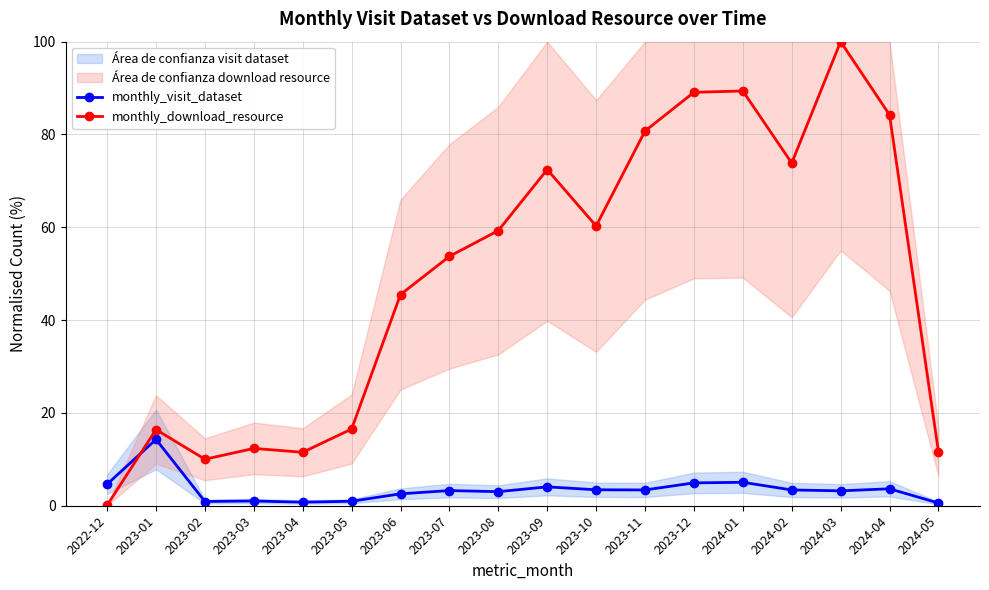

Reading left to right, list all the values displayed in this chart.

monthly_visit_dataset: 2022-12=4.6	2023-01=14.3	2023-02=0.9	2023-03=1.0	2023-04=0.8	2023-05=1.0	2023-06=2.6	2023-07=3.3	2023-08=3.0	2023-09=4.1	2023-10=3.4	2023-11=3.4	2023-12=4.9	2024-01=5.0	2024-02=3.4	2024-03=3.2	2024-04=3.7	2024-05=0.6
monthly_download_resource: 2022-12=0.1	2023-01=16.4	2023-02=10.0	2023-03=12.4	2023-04=11.5	2023-05=16.5	2023-06=45.5	2023-07=53.7	2023-08=59.3	2023-09=72.4	2023-10=60.3	2023-11=80.7	2023-12=89.1	2024-01=89.4	2024-02=73.8	2024-03=100.0	2024-04=84.2	2024-05=11.7